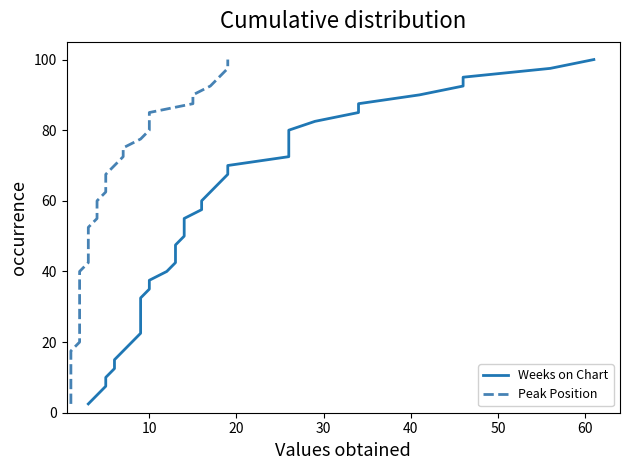

True or false: Weeks on Chart and Peak Position cross at least once.

False